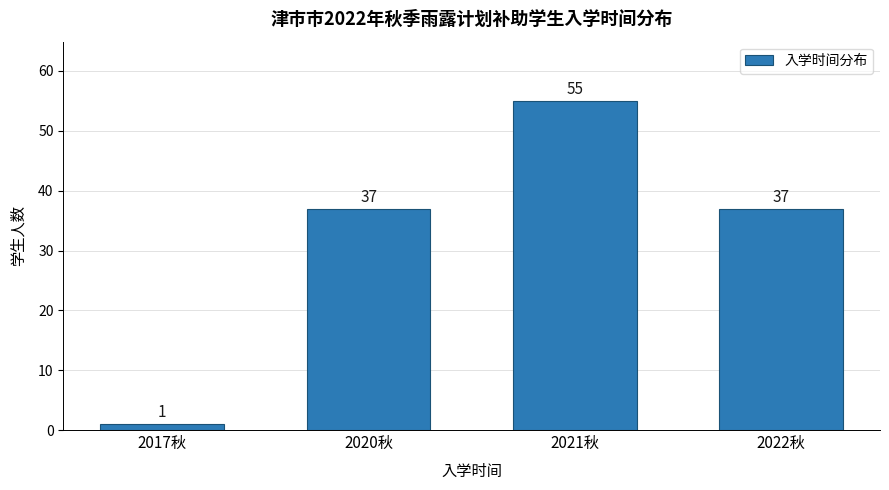

Reading left to right, list all the values displayed in this chart.

1	37	55	37